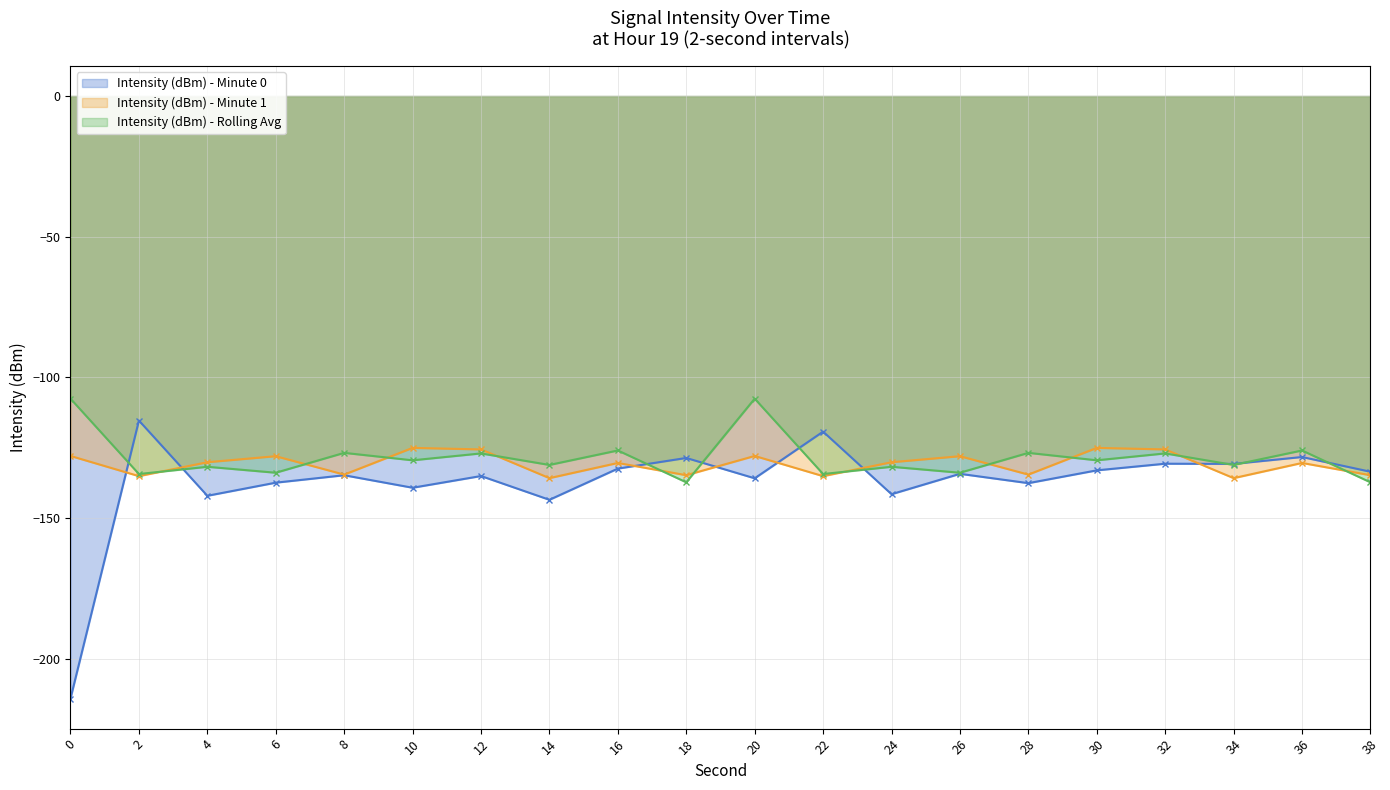

Reading left to right, transcribe all the data shown in this chart.

Intensity (dBm) - Minute 0 (line): -214.2	-115.4	-142.1	-137.5	-134.8	-139.3	-135.1	-143.6	-132.5	-128.7	-135.9	-119.3	-141.6	-134.3	-137.7	-133.1	-130.7	-130.8	-128.4	-133.6
Intensity (dBm) - Minute 1 (line): -128.0	-135.2	-130.2	-128.1	-134.6	-125.1	-125.7	-135.9	-130.5	-134.8	-128.0	-135.2	-130.2	-128.1	-134.6	-125.1	-125.7	-135.9	-130.5	-134.8
Intensity (dBm) - Rolling Avg (line): -107.6	-134.4	-131.8	-133.9	-126.9	-129.5	-127.1	-131.2	-126.0	-137.4	-107.6	-134.4	-131.8	-133.9	-126.9	-129.5	-127.1	-131.2	-126.0	-137.4